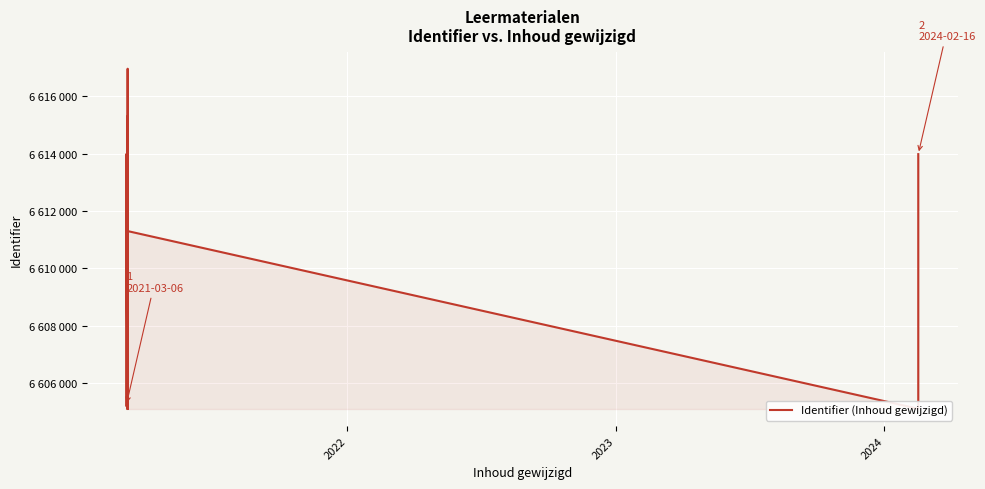

True or false: the data has more than 2 interior local peaks.

True